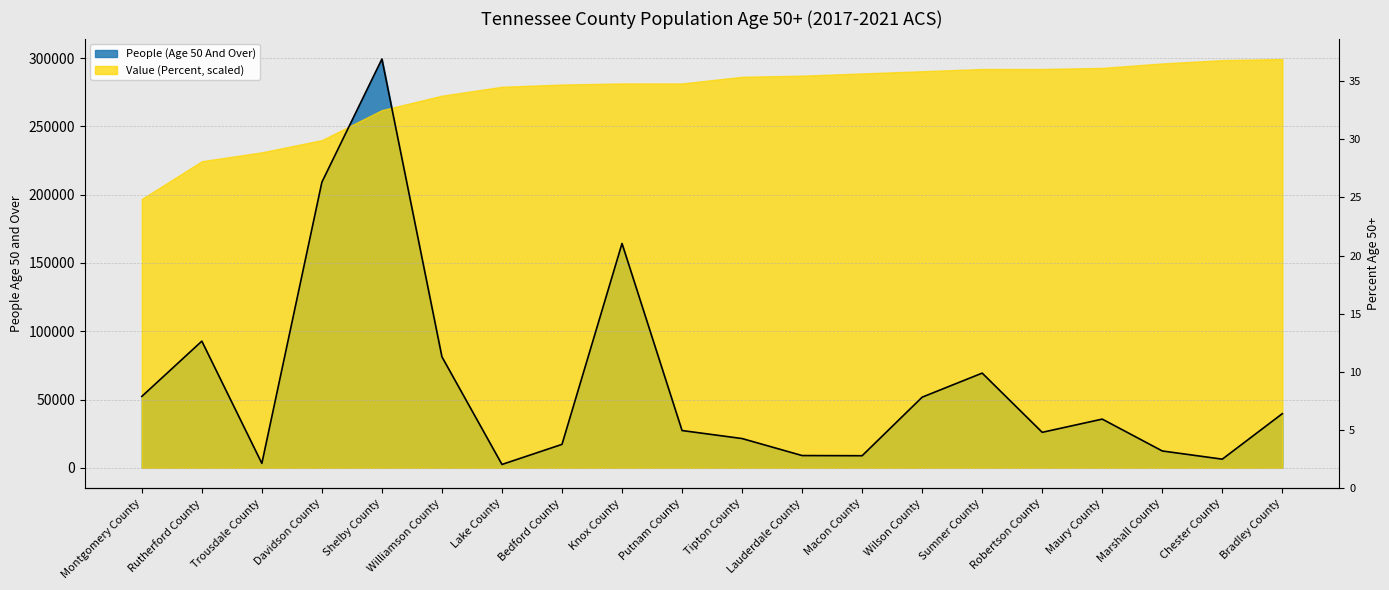

Rank the categories by value from lowest to highest.

Lake County, Trousdale County, Chester County, Macon County, Lauderdale County, Marshall County, Bedford County, Tipton County, Robertson County, Putnam County, Maury County, Bradley County, Wilson County, Montgomery County, Sumner County, Williamson County, Rutherford County, Knox County, Davidson County, Shelby County